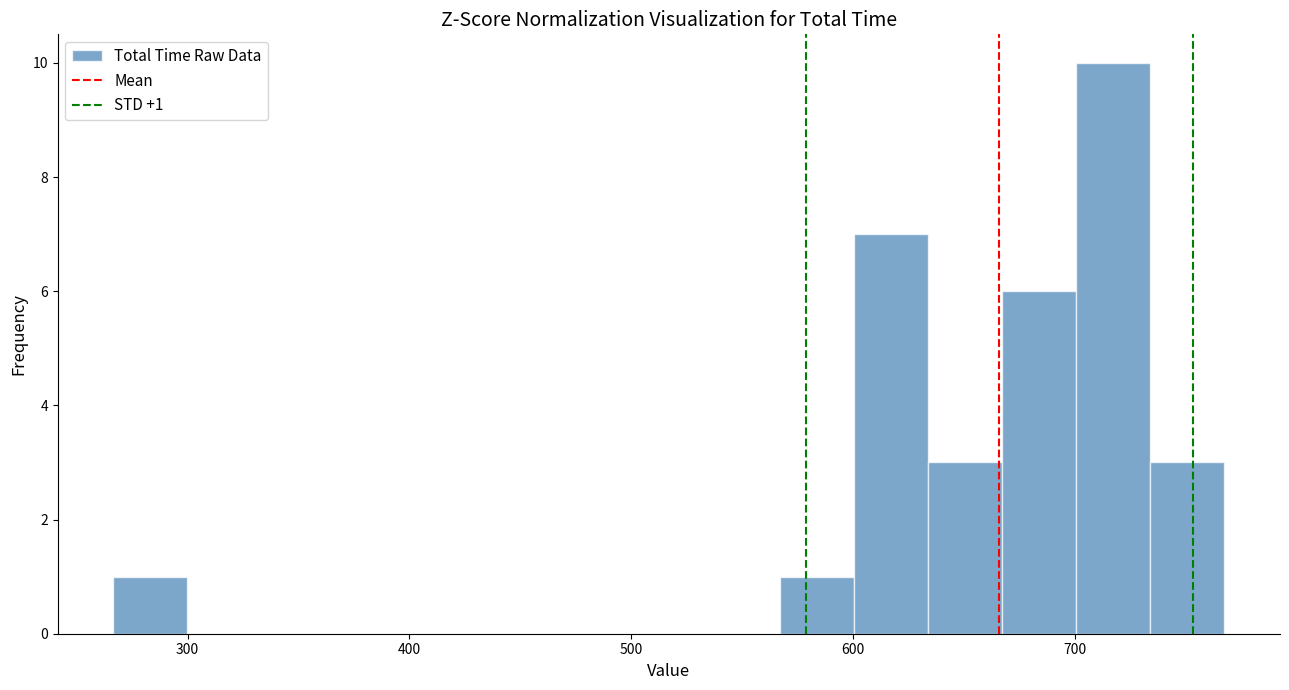

Read against the x-axis, roughly where is the centre of the tallest bar?

720